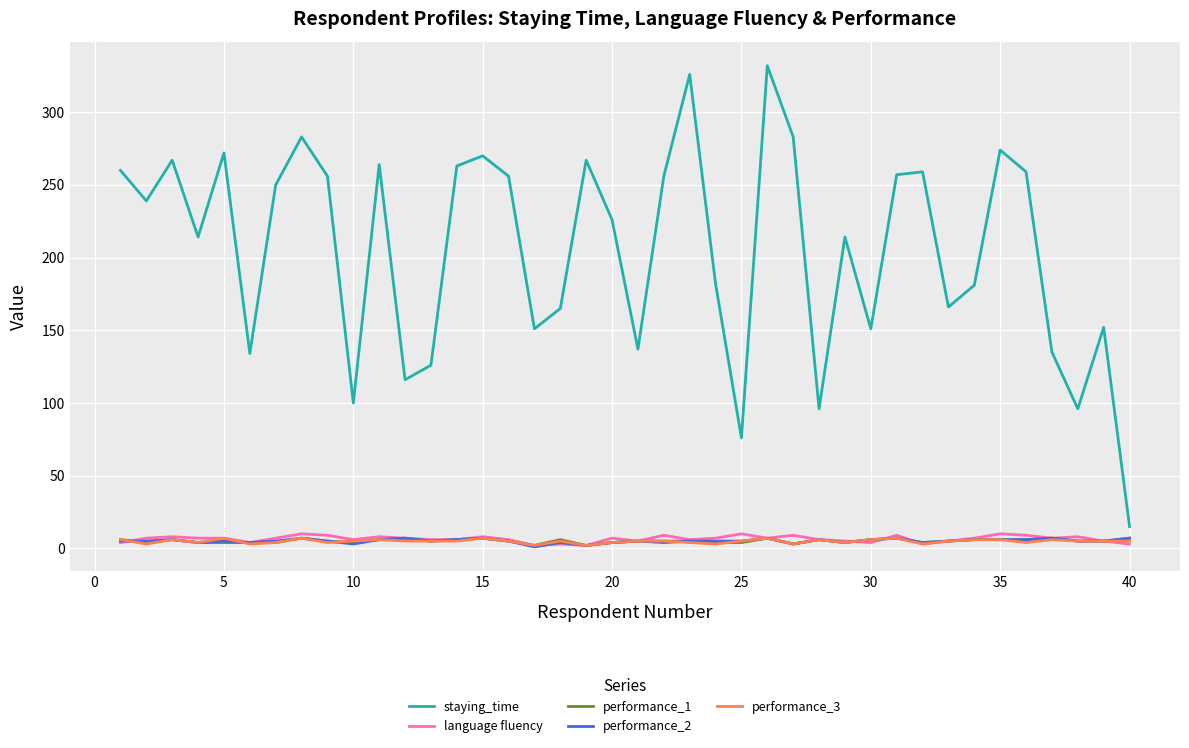

True or false: performance_1 and language fluency intersect in this chart.

True